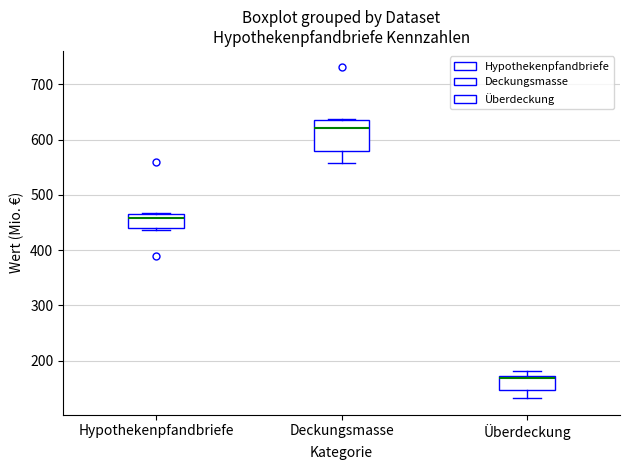

Where does the lower whisker of the box for Deckungsmasse end on the y-axis? The values are not printed on the chart, so give them approximately, as read against the axis.

560